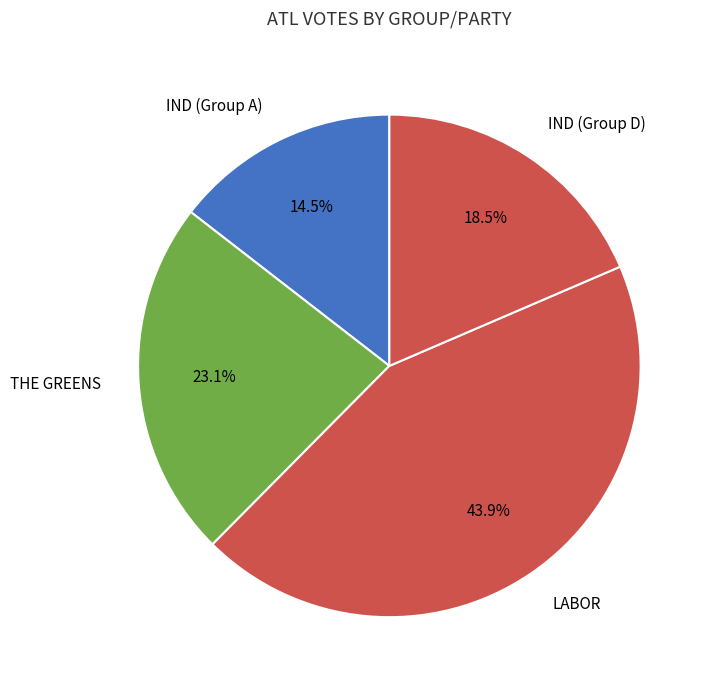

What is the smallest slice in the pie chart?

IND (Group A)